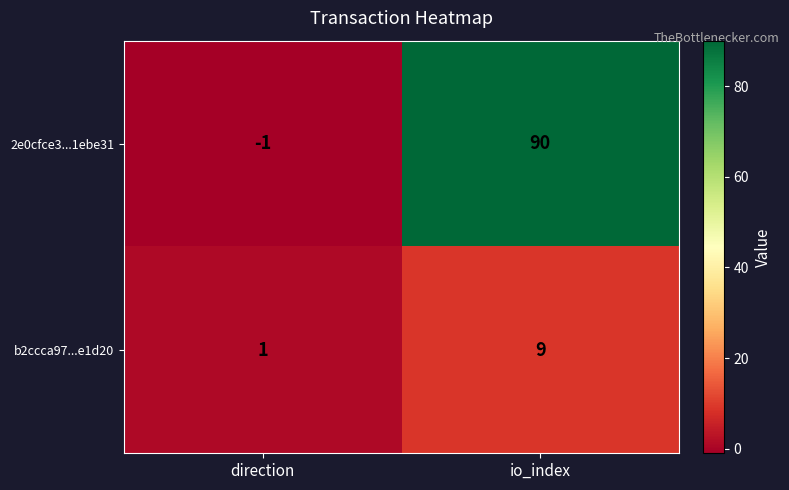

How many data points does each series have?

2